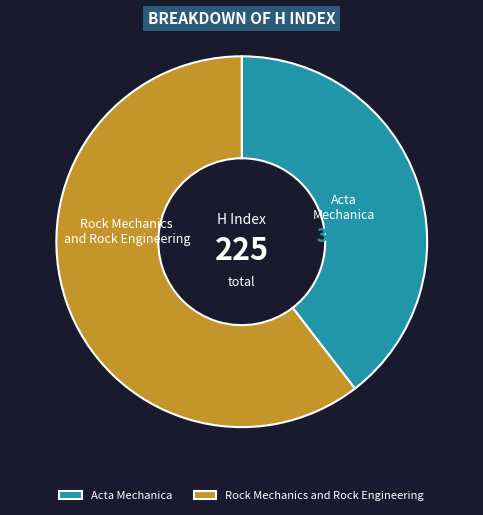

What is the total percentage of Acta Mechanica and Rock Mechanics and Rock Engineering?

100.0%